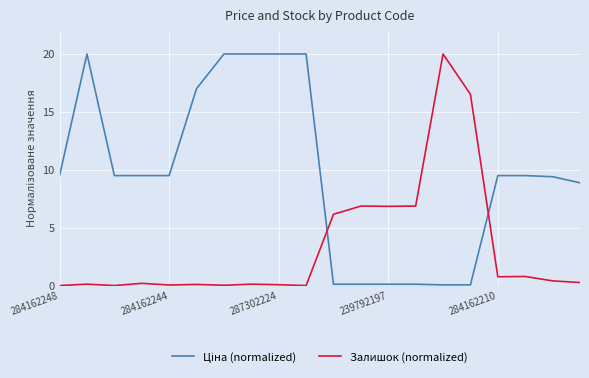

What is the maximum value shown in the chart?

20.0